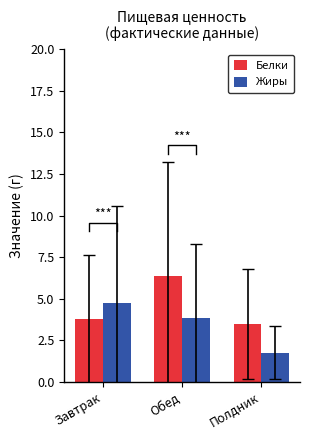

What are all the series names shown in the legend?

Белки, Жиры